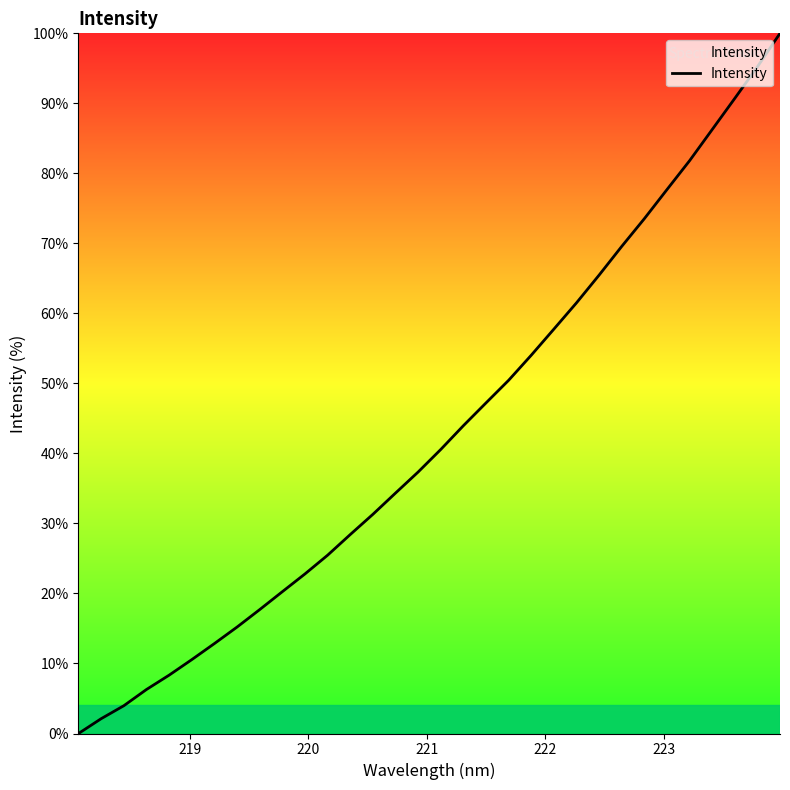

How many positive values are there?

31